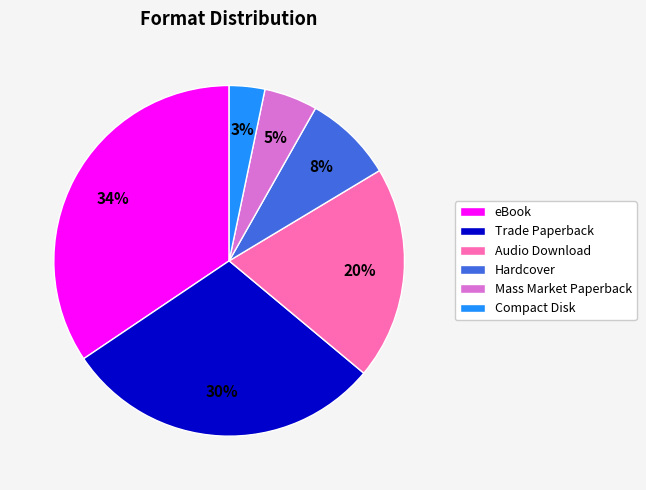

Between Trade Paperback and eBook, which is larger?

eBook